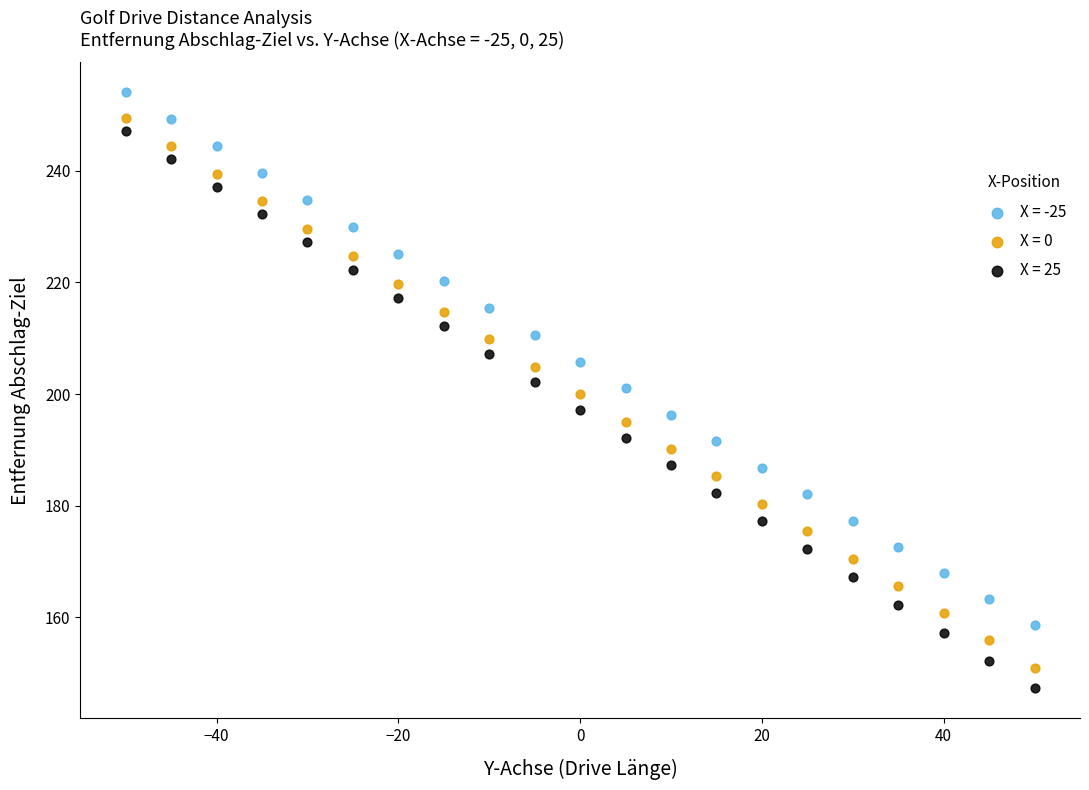

What is the X range (max minus min) for the scatter plot?

100.0